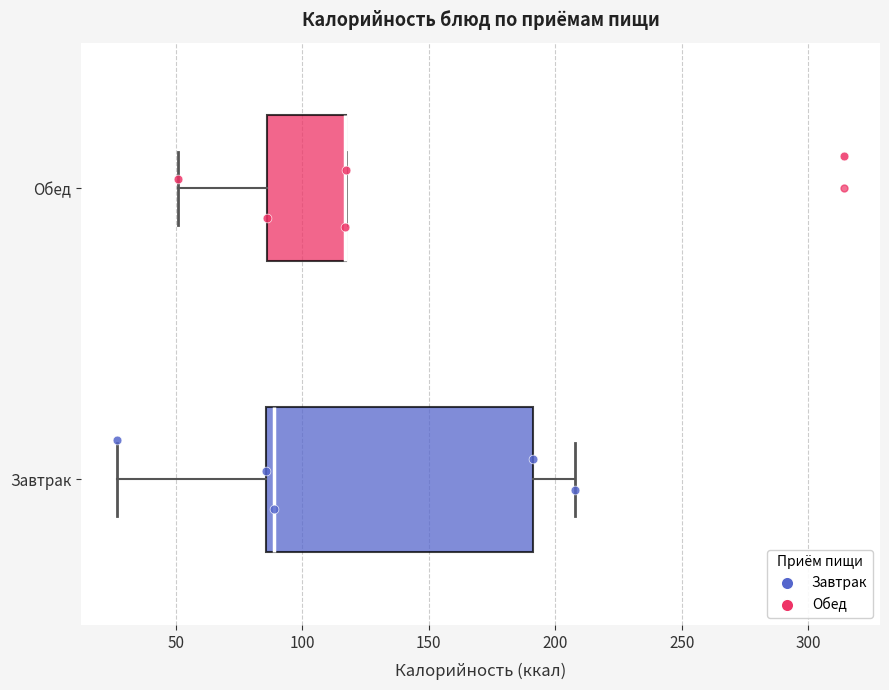

Reading bottom to top, read every box against the x-axis: the position of its median line, the range the box covers, and the ends of its whiskers. The values are not printed on the chart, so give them approximately, as read against the axis.

Завтрак: median 90, box 85 to 190, whiskers 25 to 210
Обед: median 115 (drawn on the box's right edge), box 85 to 115, whiskers 50 to 115